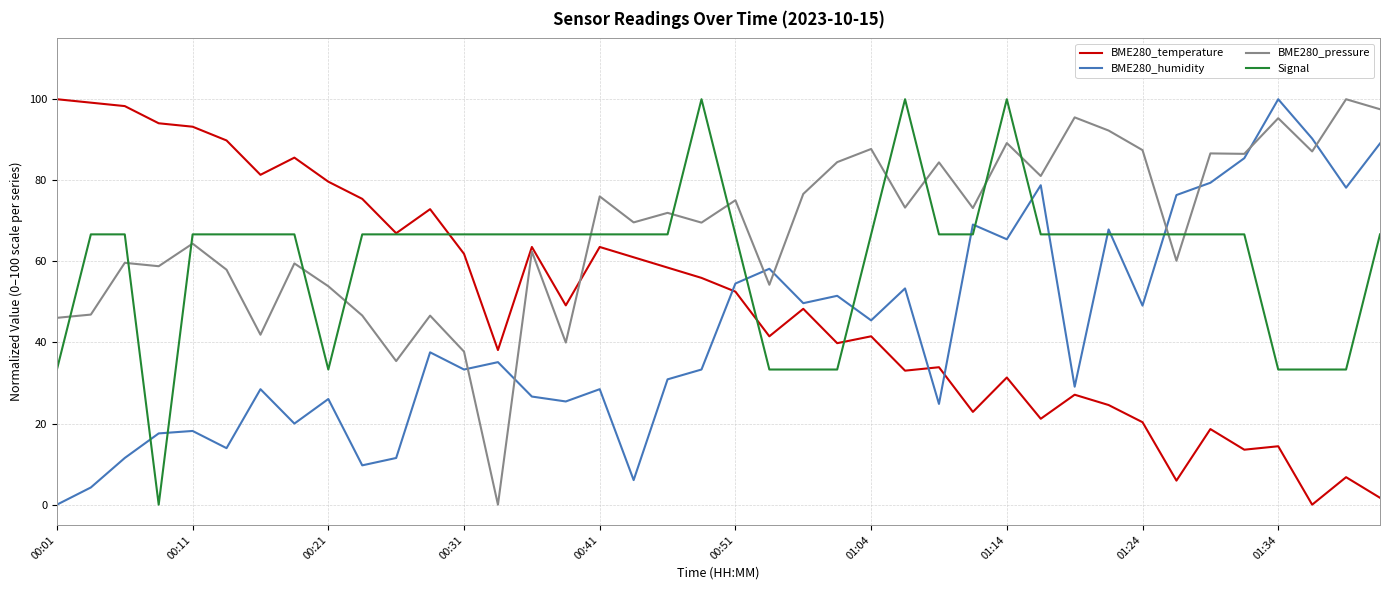

What is the highest value of the BME280_temperature series?

100.0